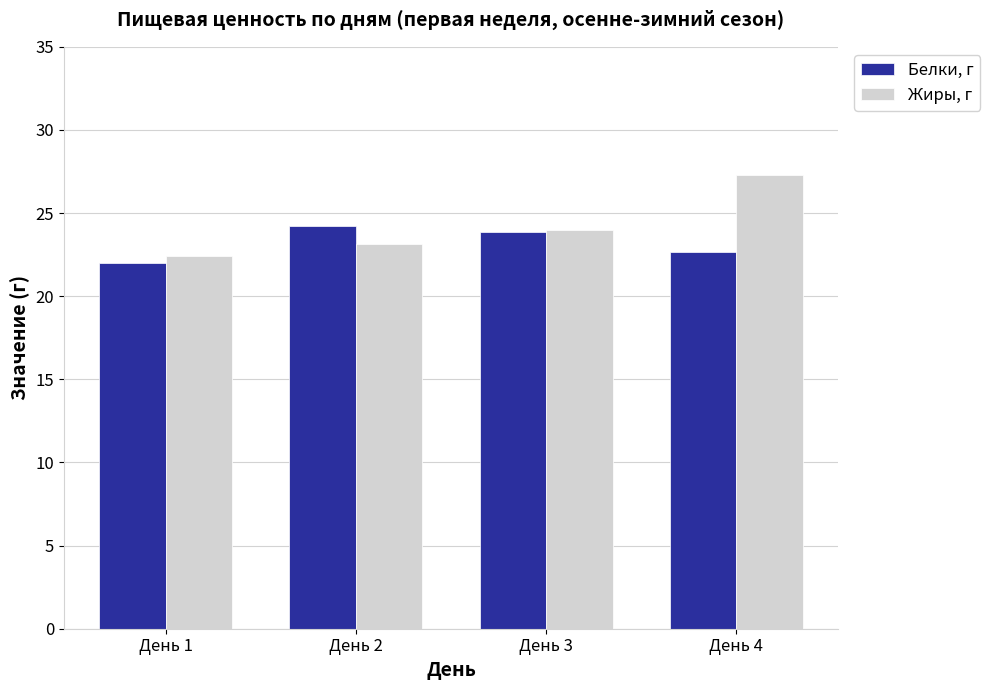

What is the maximum value for Белки, г?

24.2